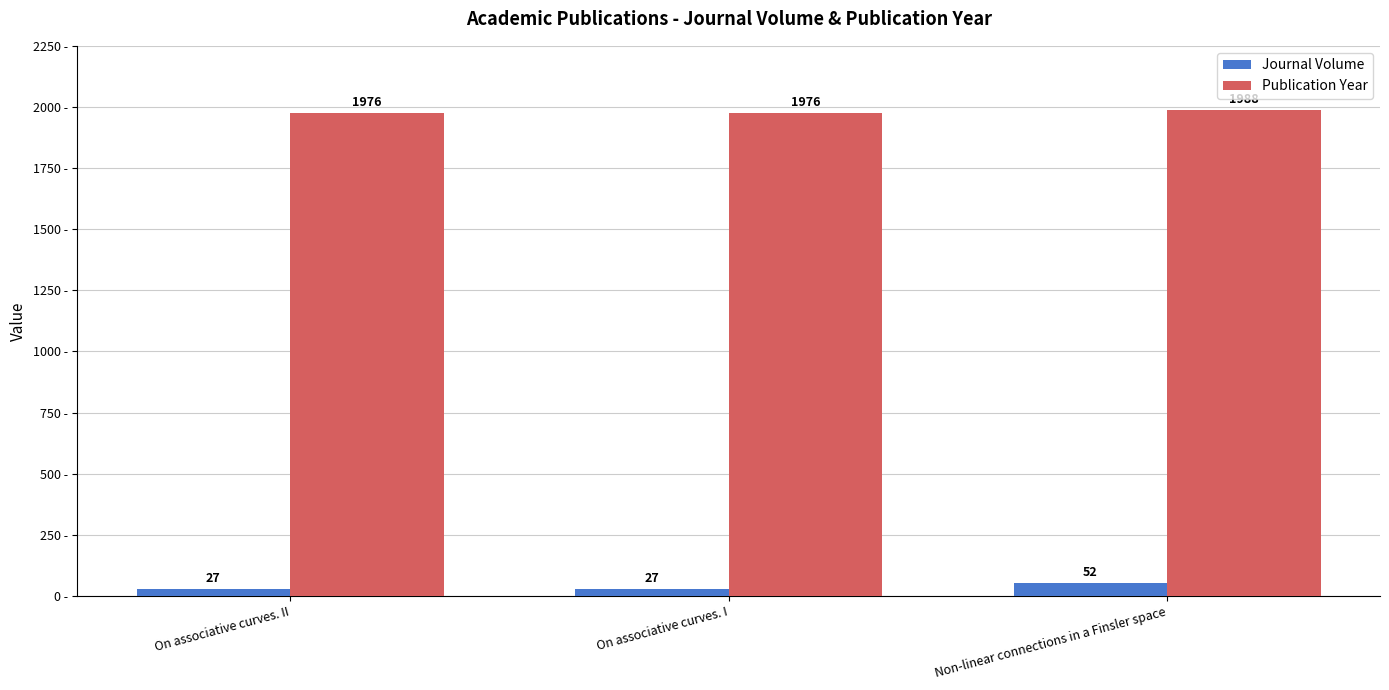

Is it true that Publication Year equals 1976 at On associative curves. I?

True